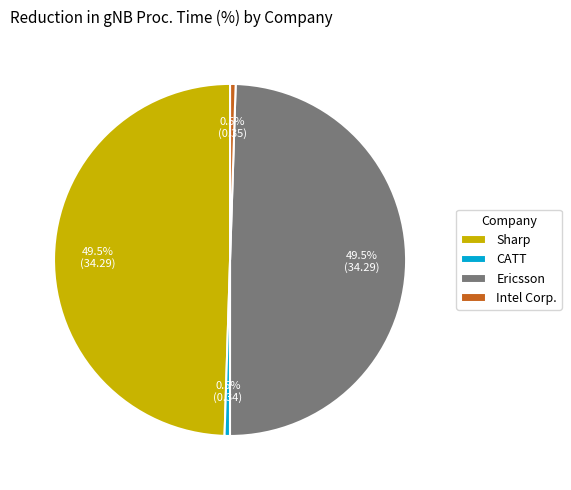

Does Intel Corp. represent more than half of the total?

No